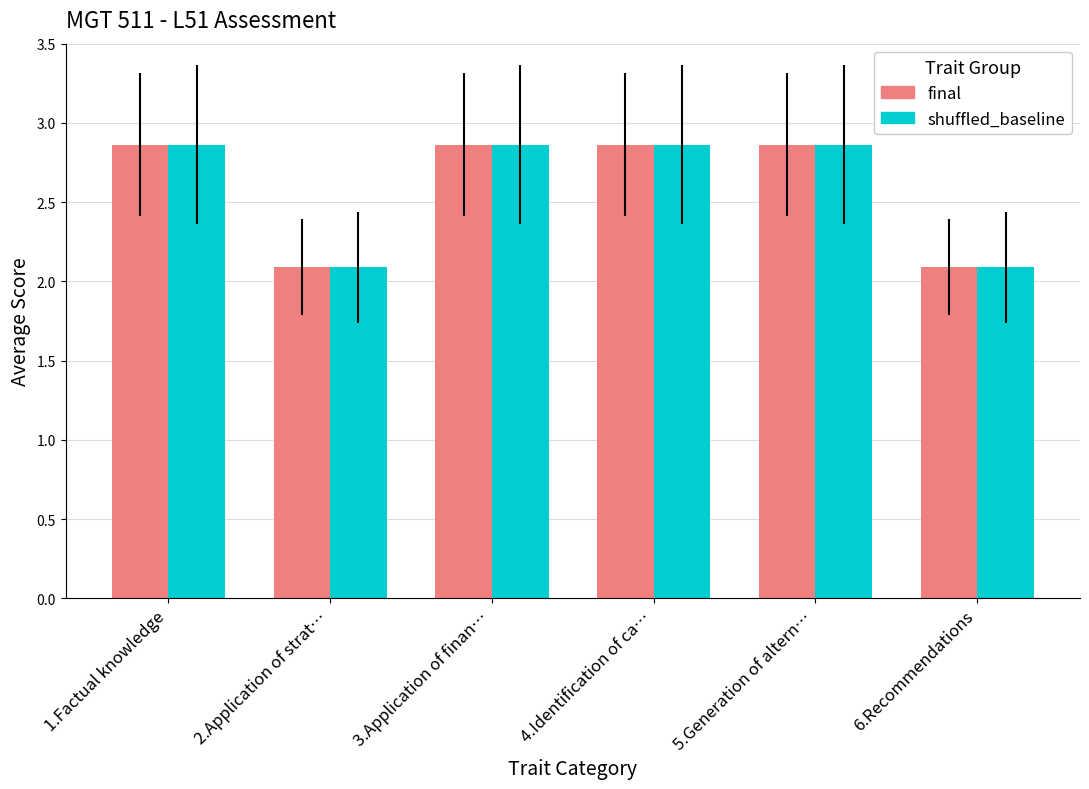

What is the smallest value displayed?

2.1